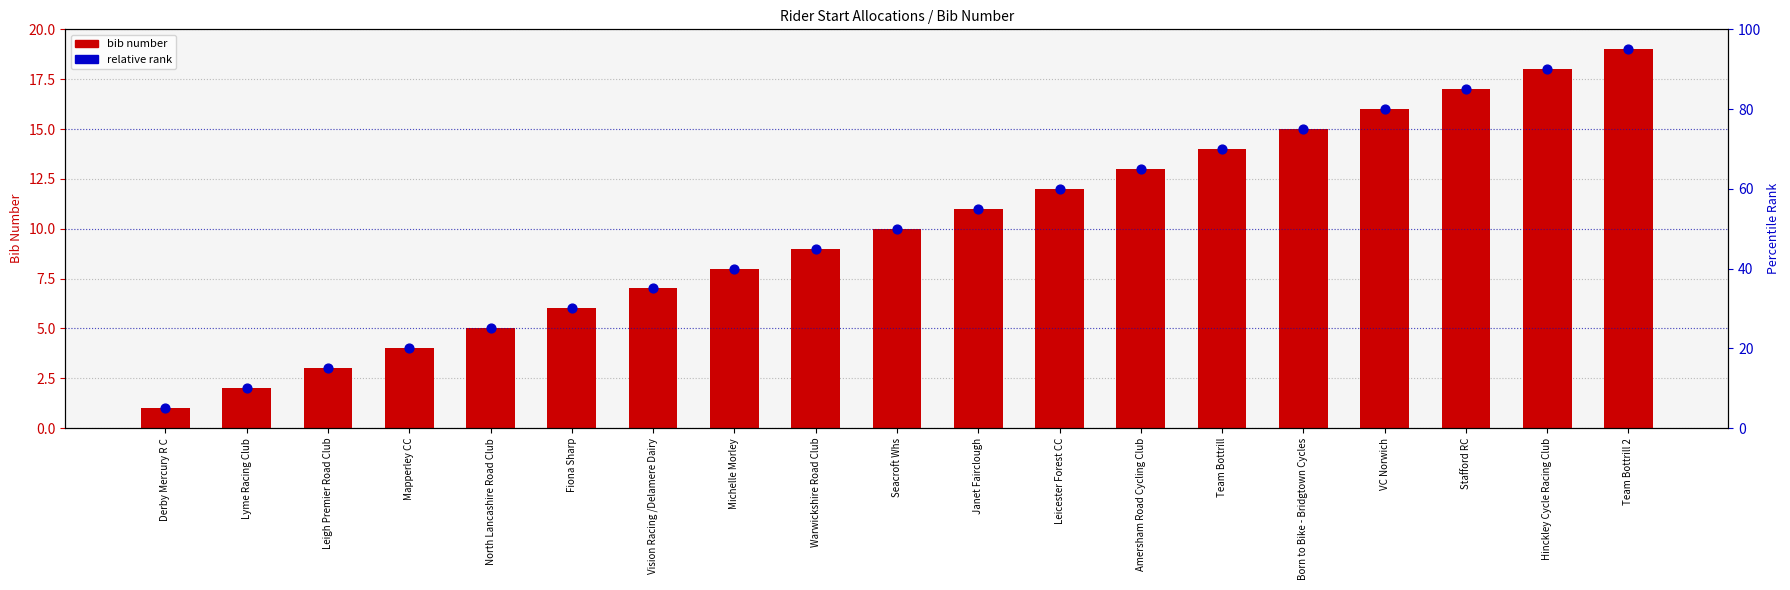

Which series contains the lowest Y value?

bib number